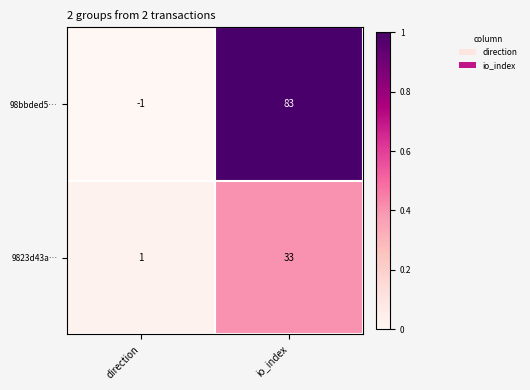

Rank the series by their maximum value, from highest to lowest.

98bbded5…, 9823d43a…